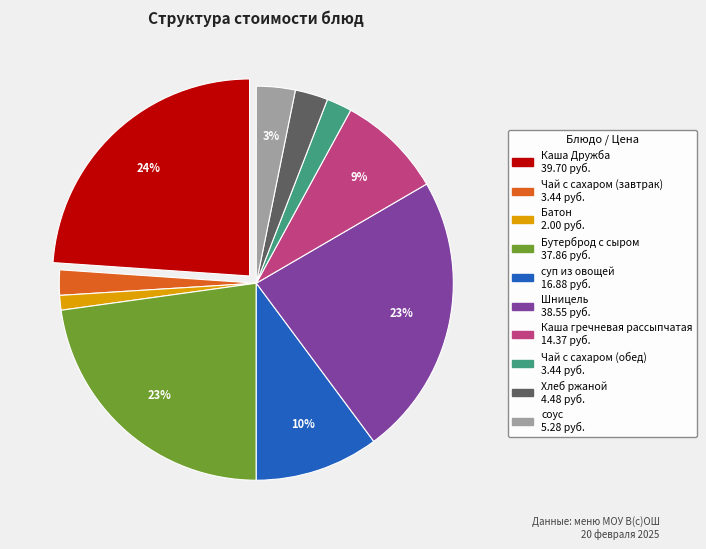

To the nearest percent, what is the difference between the Чай с сахаром (завтрак) and соус slice percentages?

1%